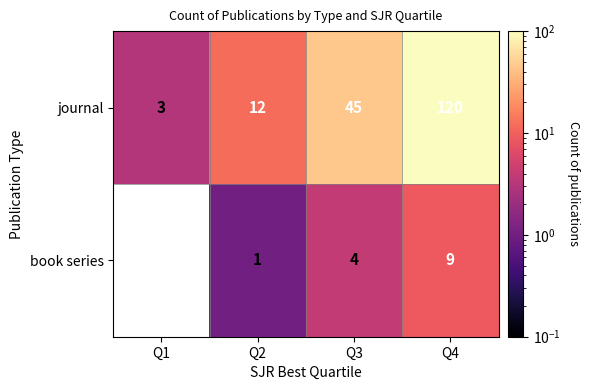

At Q2, list the series in order from smallest to largest.

book series, journal